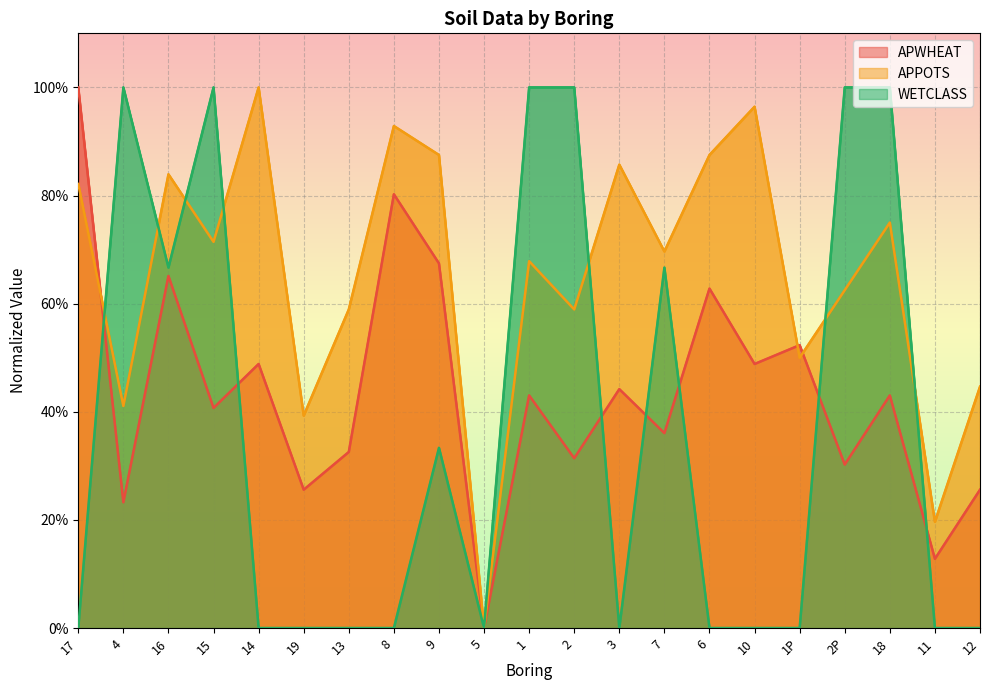

Reading left to right, extract all data points from this chart.

APWHEAT: 1.0	0.2	0.7	0.4	0.5	0.3	0.3	0.8	0.7	0.0	0.4	0.3	0.4	0.4	0.6	0.5	0.5	0.3	0.4	0.1	0.3
APPOTS: 0.8	0.4	0.8	0.7	1.0	0.4	0.6	0.9	0.9	0.0	0.7	0.6	0.9	0.7	0.9	1.0	0.5	0.6	0.8	0.2	0.4
WETCLASS: 0.0	1.0	0.7	1.0	0.0	0.0	0.0	0.0	0.3	0.0	1.0	1.0	0.0	0.7	0.0	0.0	0.0	1.0	1.0	0.0	0.0